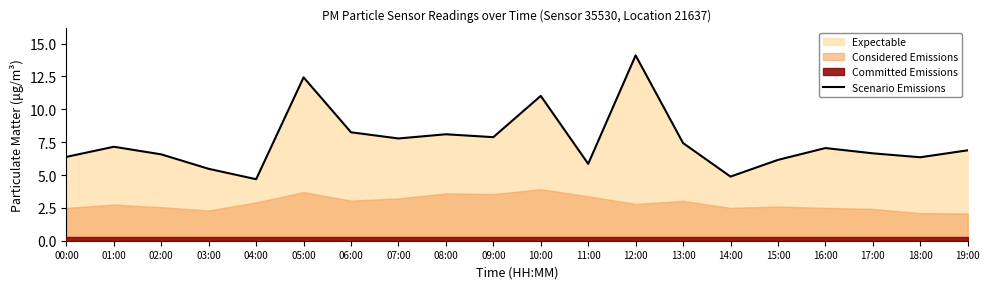

At which category does the chart reach its peak across all series?

12:00